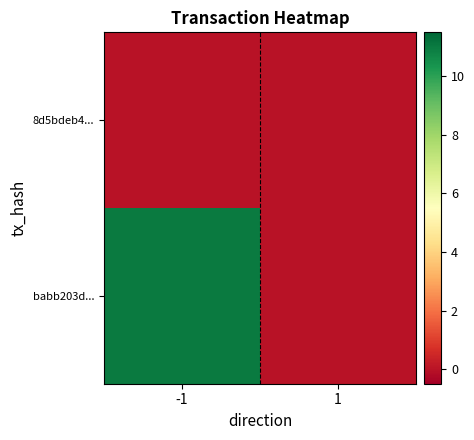

Which series has the largest total across all categories?

babb203d...